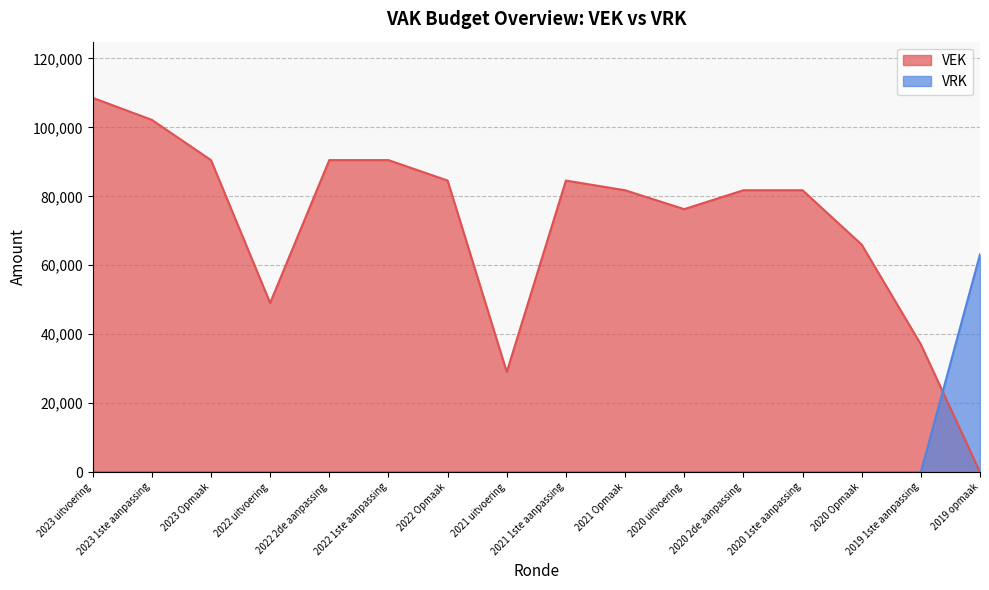

Rank the series at 2023 1ste aanpassing from highest to lowest value.

VEK, VRK